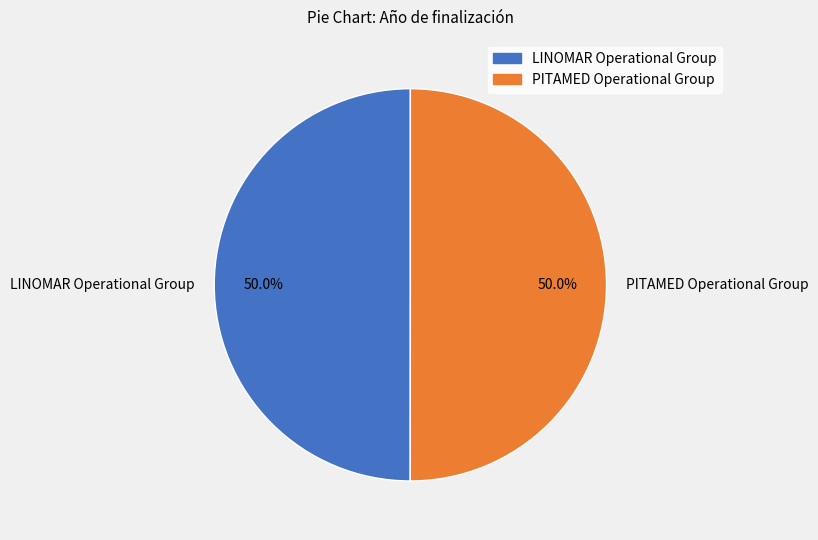

Approximately how many times larger is the value at LINOMAR Operational Group compared to PITAMED Operational Group?

1.0